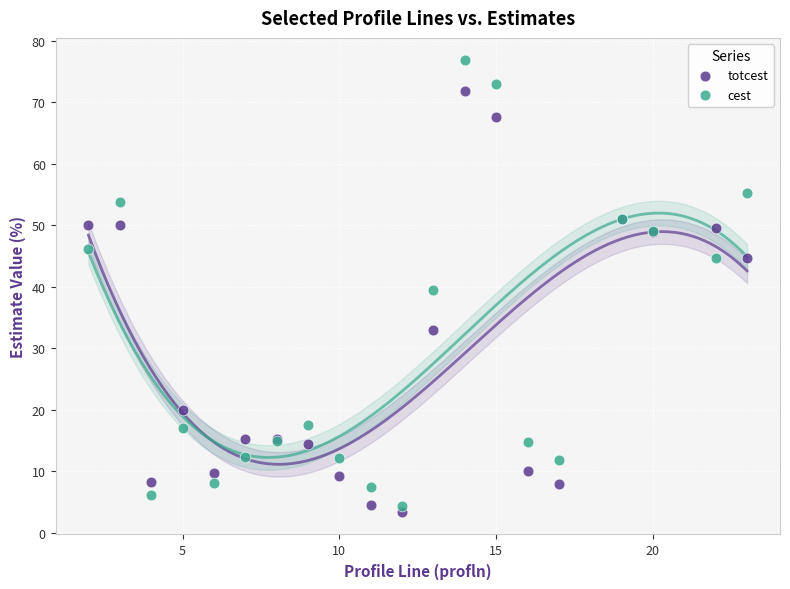

Which series has the widest spread of Y values?

cest